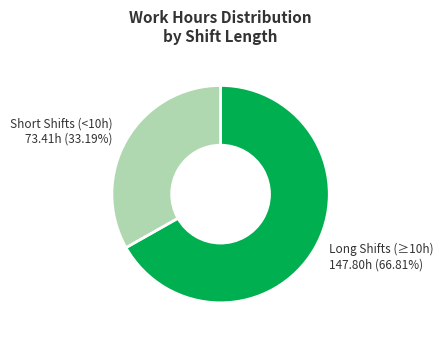

To the nearest percent, what is the average slice percentage?

50%